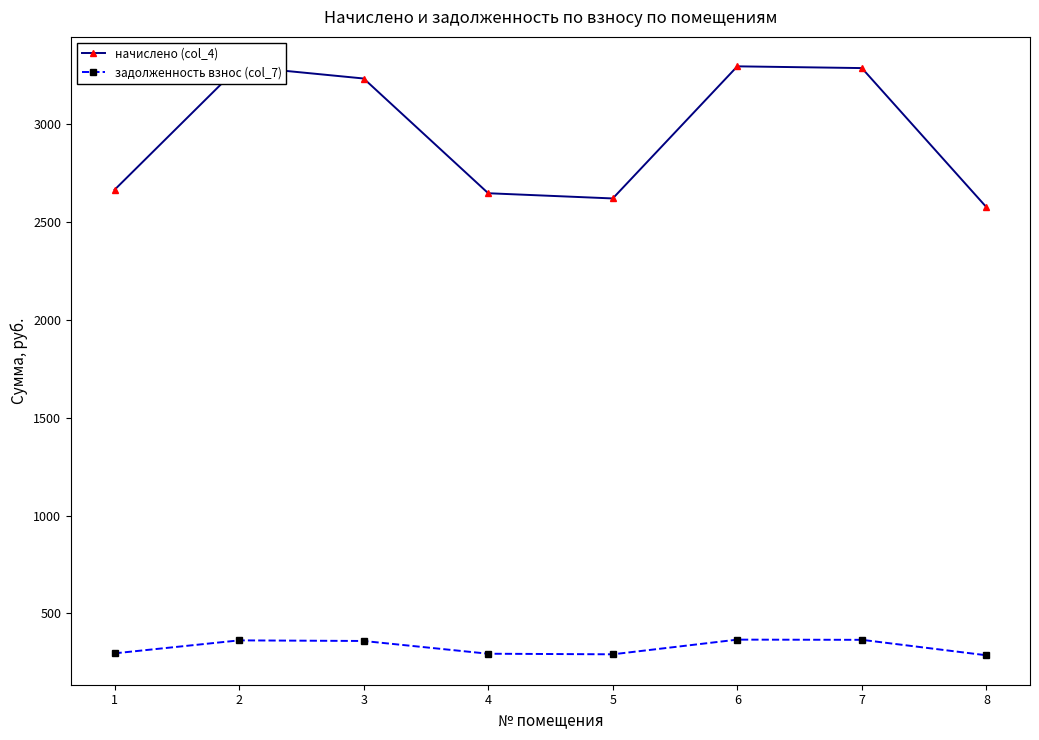

What is the value of the начислено (col_4) point at the 3rd from the left?

3233.4